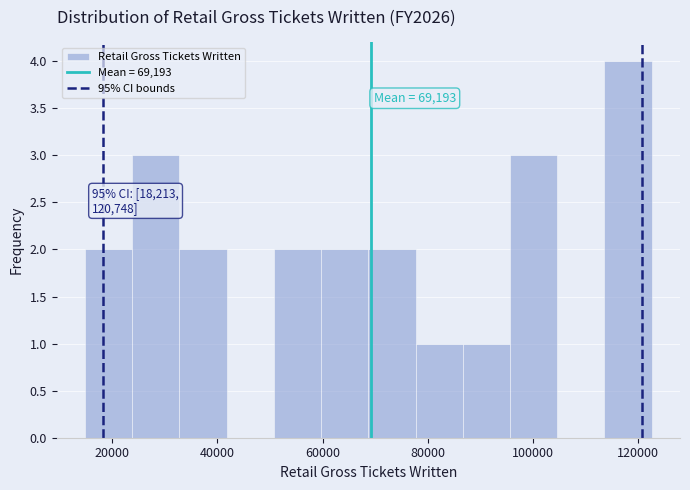

Over which range of the x-axis is the bar tallest?

114000 to 122000